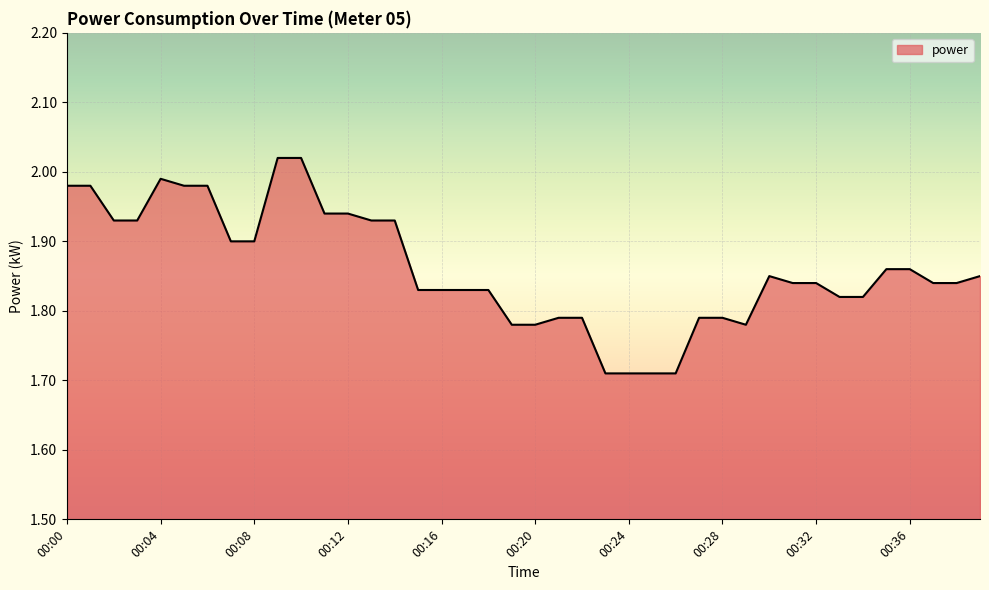

What is the difference between the maximum and minimum values?

0.3